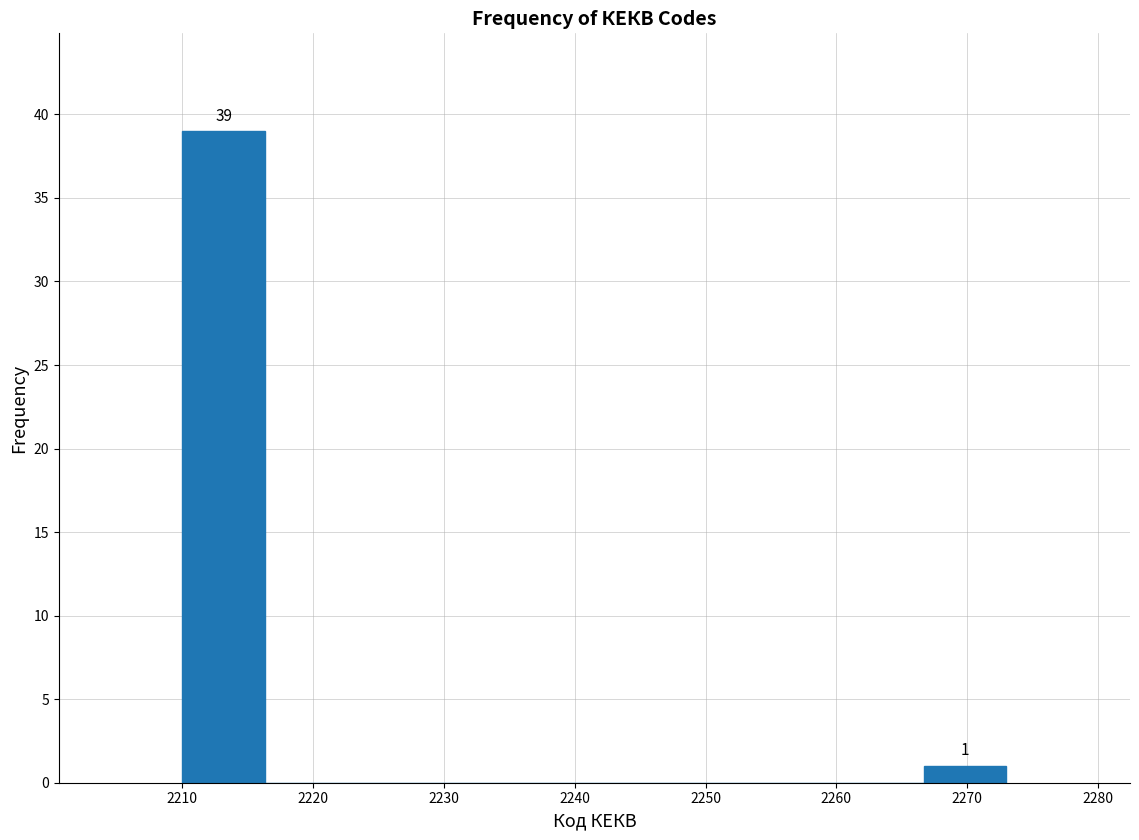

Which range on the x-axis has the tallest bar?

2210.0 to 2216.3